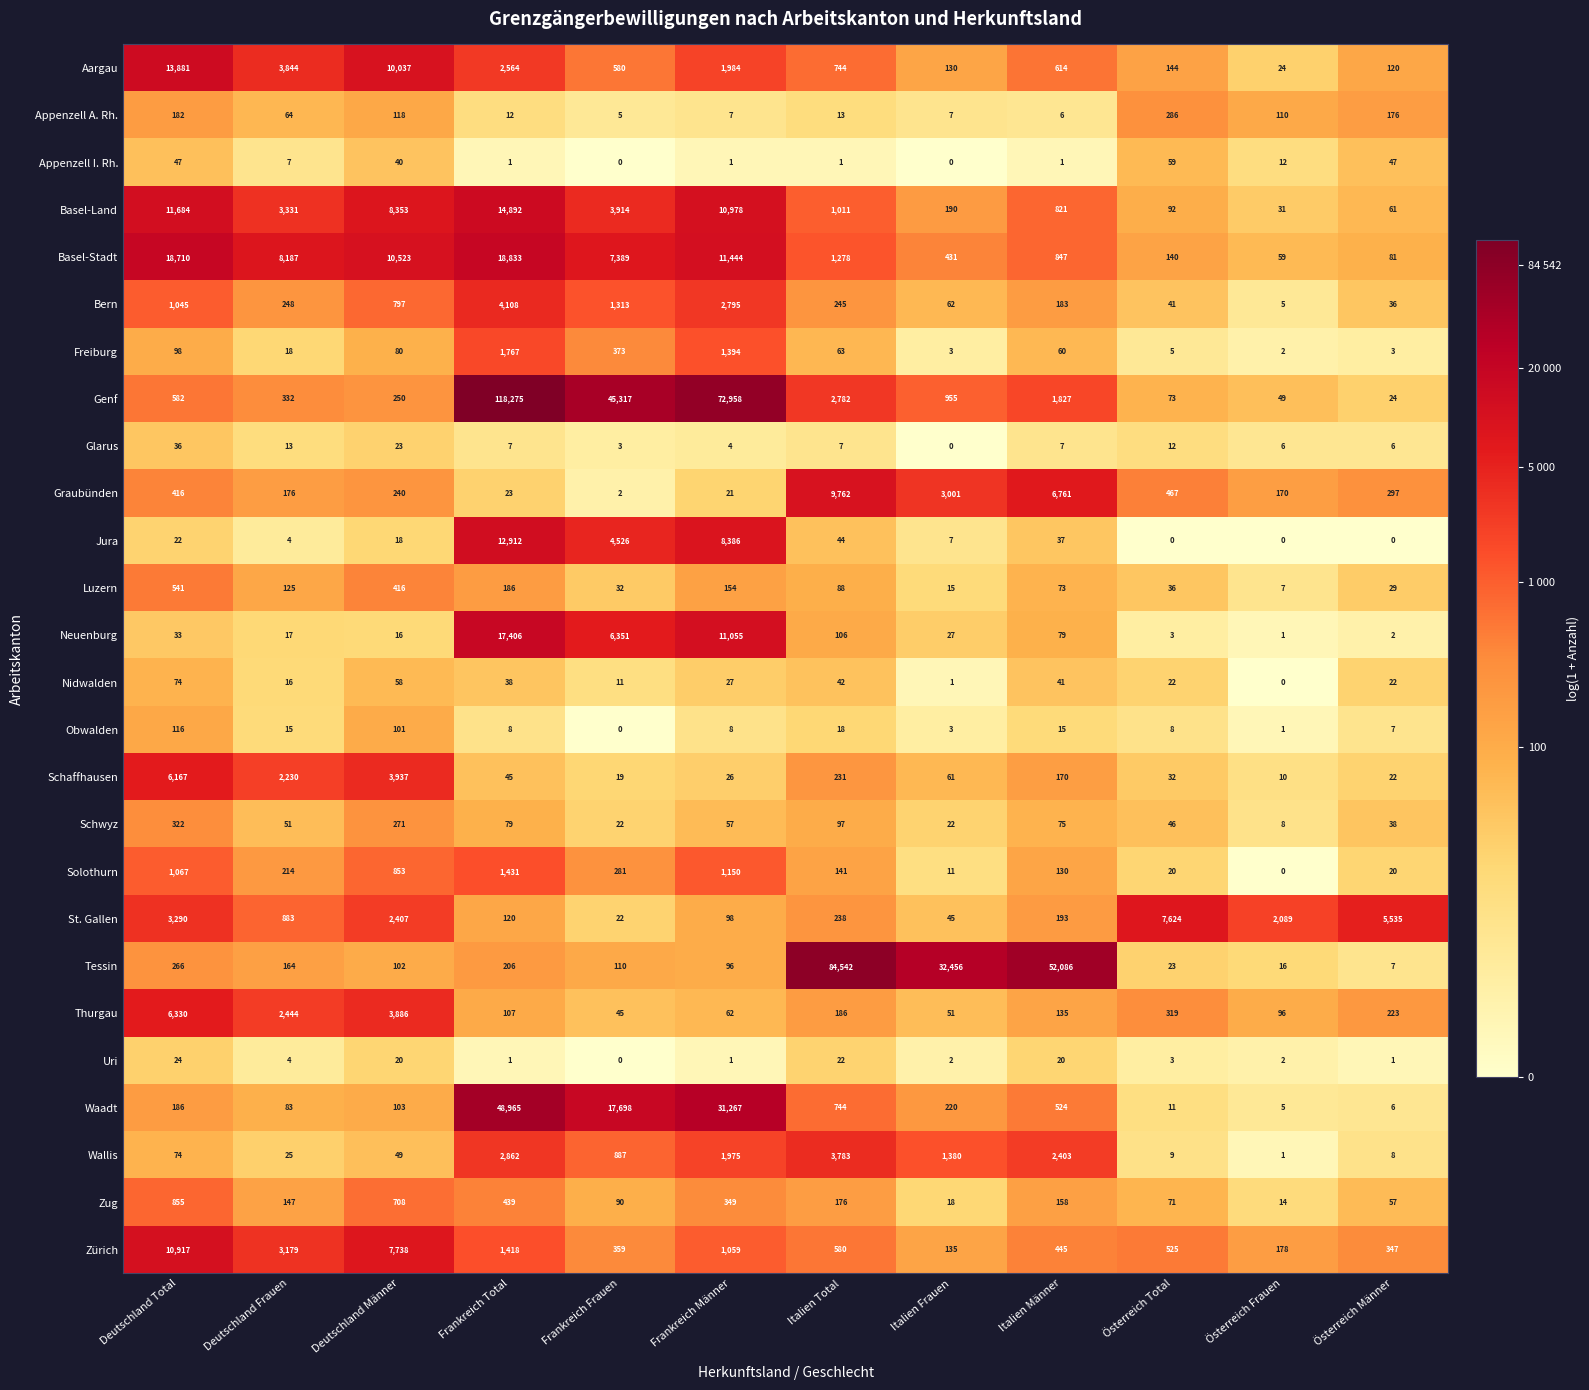

Where does the Obwalden series first go above 8?

Deutschland Total